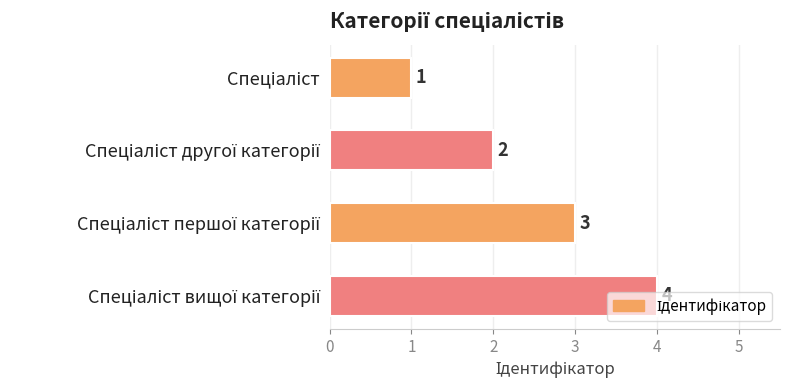

What is the sum of all values?

10